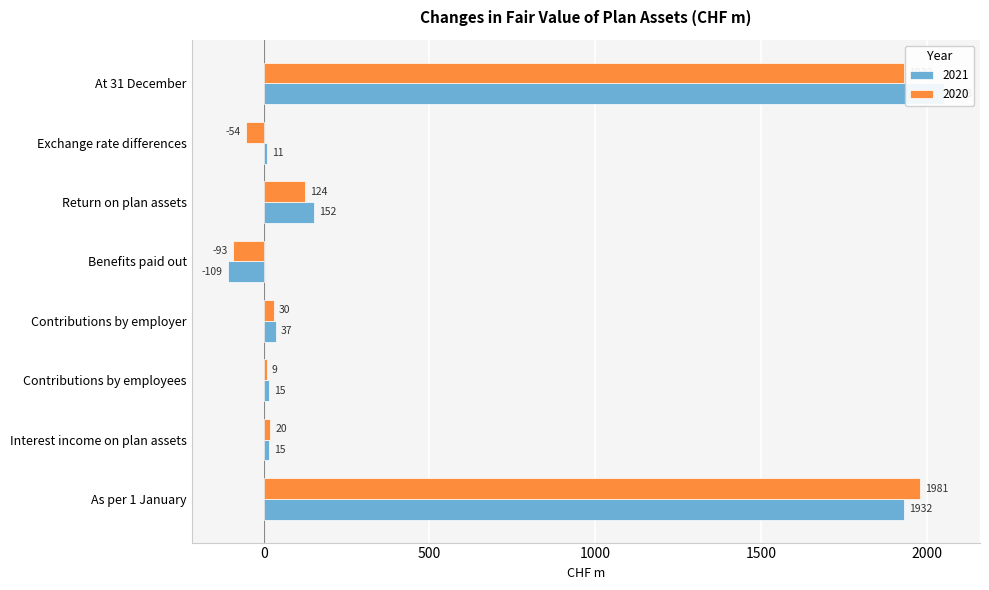

At which label does 2021 first exceed 37?

As per 1 January